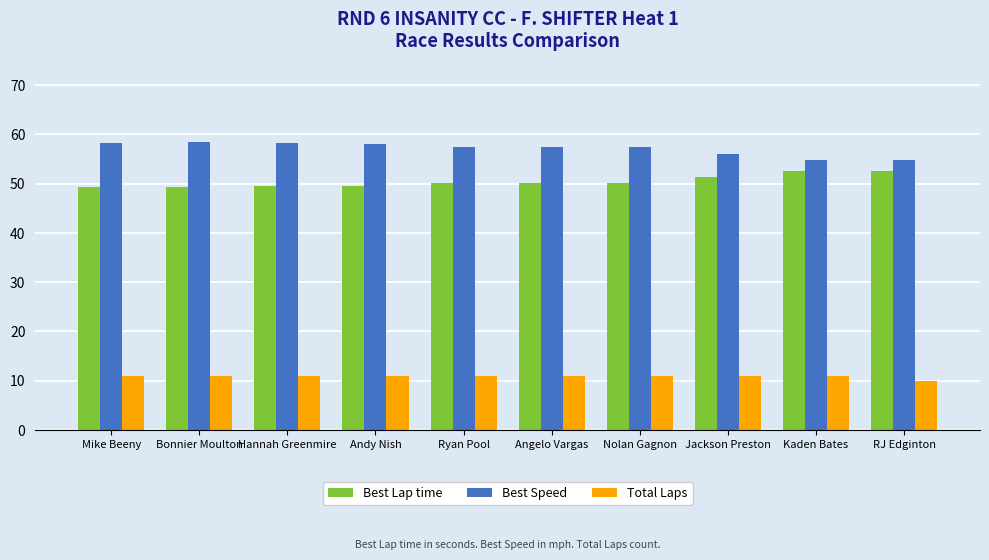

Is the value of Best Speed at Ryan Pool greater than the value of Best Lap time at RJ Edginton?

Yes